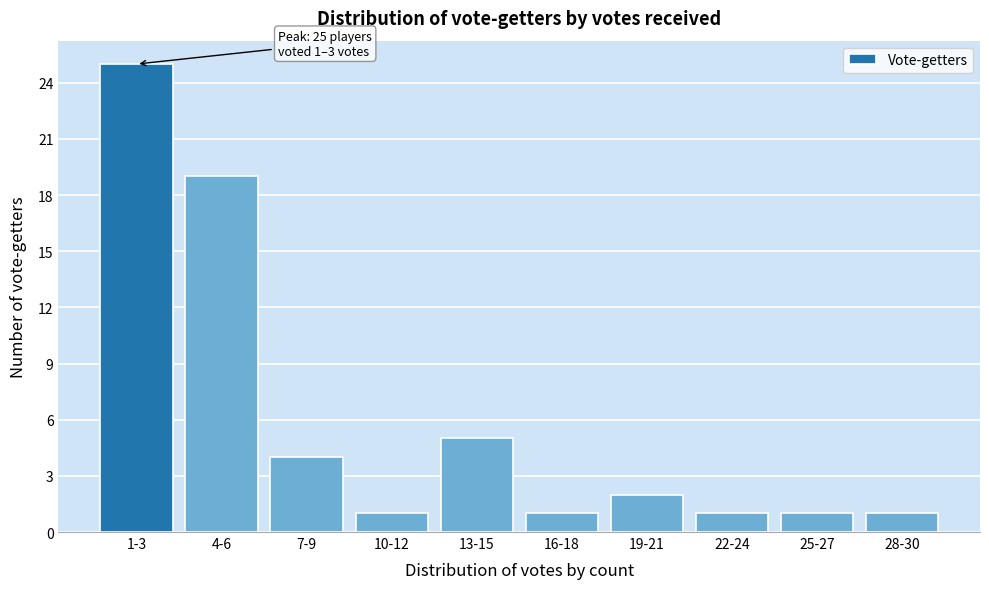

Reading left to right, extract all data points from this chart.

1-3=25	4-6=19	7-9=4	10-12=1	13-15=5	16-18=1	19-21=2	22-24=1	25-27=1	28-30=1